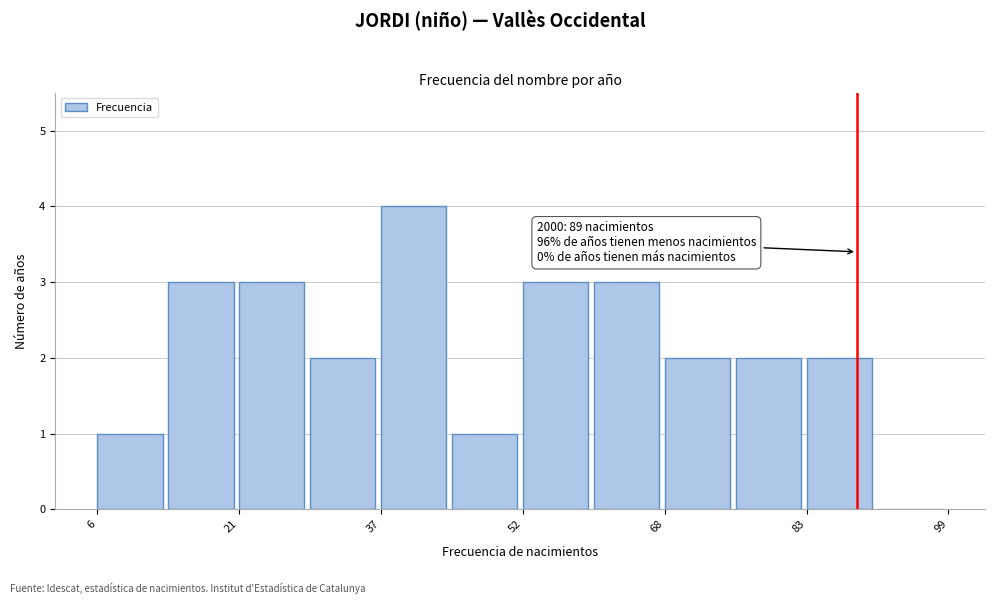

Read against the x-axis, roughly where is the centre of the tallest bar?

40